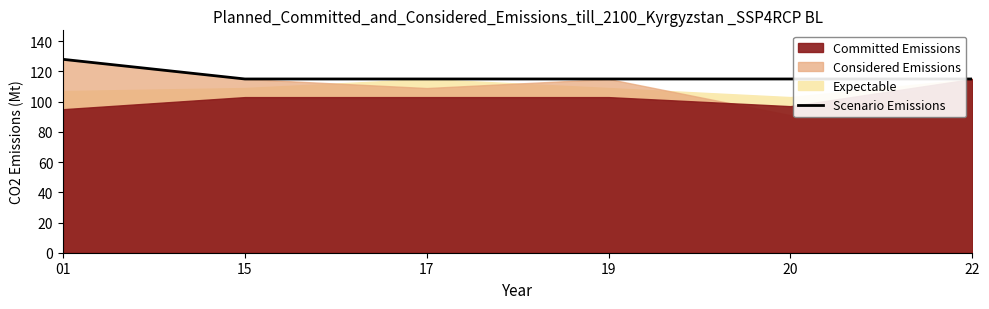

Reading right to left, extract all data points from this chart.

22=115	20=115	19=115	17=115	15=115	01=128